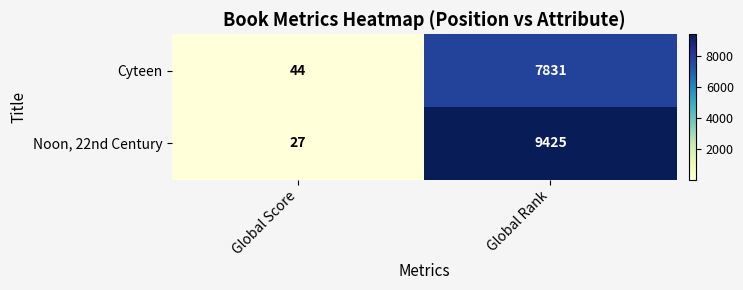

Reading left to right, list all the values displayed in this chart.

Cyteen: Global Score=44	Global Rank=7831
Noon, 22nd Century: Global Score=27	Global Rank=9425